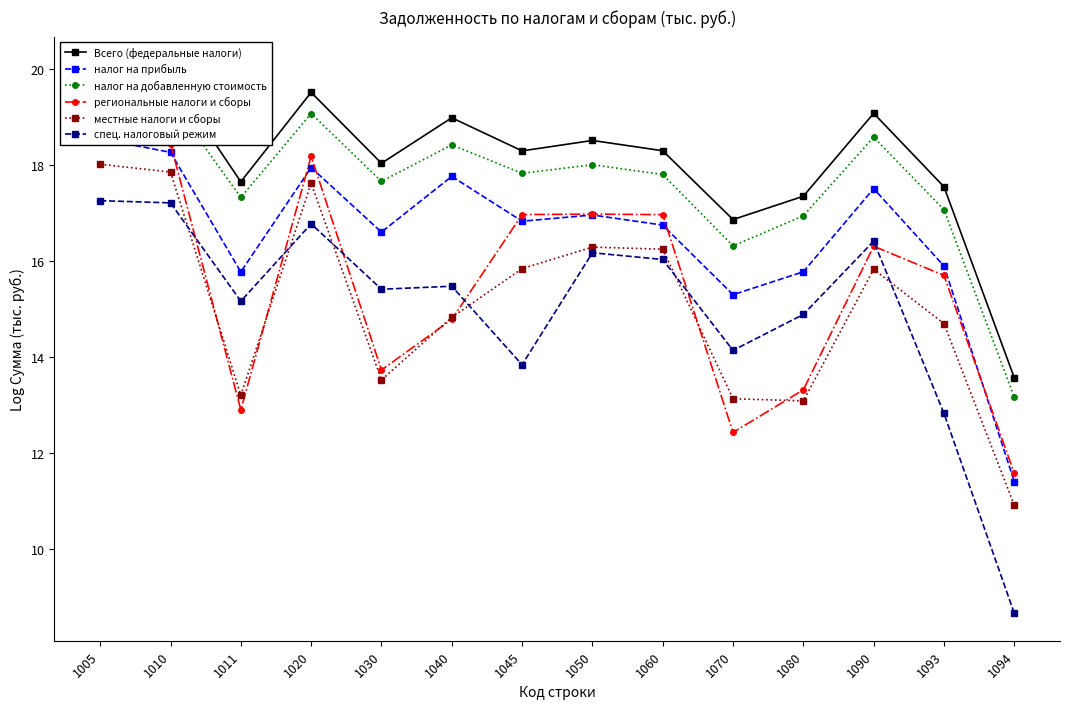

Reading left to right, list all the values displayed in this chart.

Всего (федеральные налоги): 1005=20.1	1010=19.8	1011=17.7	1020=19.5	1030=18.0	1040=19.0	1045=18.3	1050=18.5	1060=18.3	1070=16.9	1080=17.4	1090=19.1	1093=17.5	1094=13.6
налог на прибыль: 1005=18.6	1010=18.3	1011=15.8	1020=17.9	1030=16.6	1040=17.8	1045=16.8	1050=17.0	1060=16.8	1070=15.3	1080=15.8	1090=17.5	1093=15.9	1094=11.4
налог на добавленную стоимость: 1005=19.6	1010=19.4	1011=17.3	1020=19.1	1030=17.7	1040=18.4	1045=17.8	1050=18.0	1060=17.8	1070=16.3	1080=16.9	1090=18.6	1093=17.1	1094=13.2
региональные налоги и сборы: 1005=18.7	1010=18.4	1011=12.9	1020=18.2	1030=13.7	1040=14.8	1045=17.0	1050=17.0	1060=17.0	1070=12.4	1080=13.3	1090=16.3	1093=15.7	1094=11.6
местные налоги и сборы: 1005=18.0	1010=17.9	1011=13.2	1020=17.6	1030=13.5	1040=14.8	1045=15.8	1050=16.3	1060=16.2	1070=13.1	1080=13.1	1090=15.8	1093=14.7	1094=10.9
спец. налоговый режим: 1005=17.3	1010=17.2	1011=15.2	1020=16.8	1030=15.4	1040=15.5	1045=13.8	1050=16.2	1060=16.0	1070=14.1	1080=14.9	1090=16.4	1093=12.8	1094=8.7